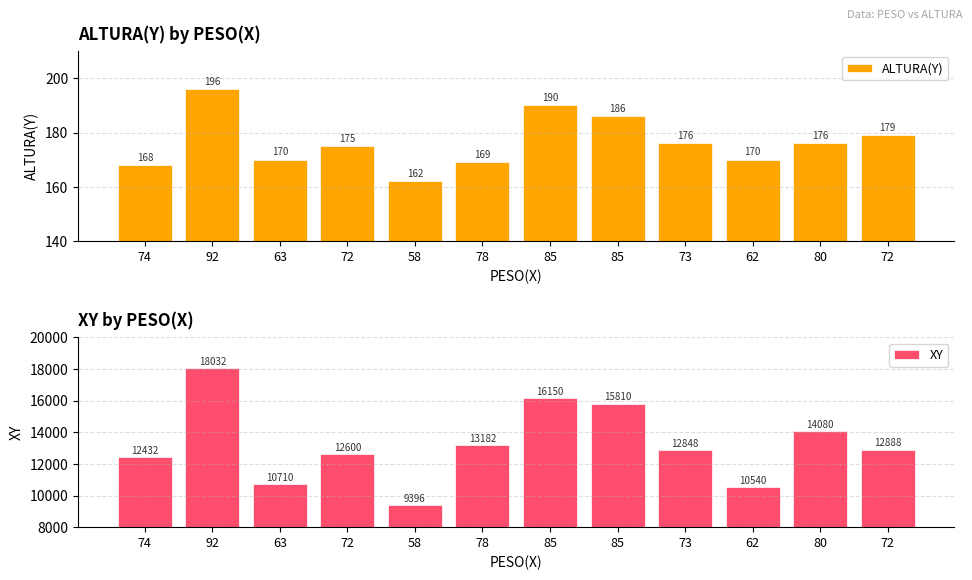

Count the number of data series in this chart.

2